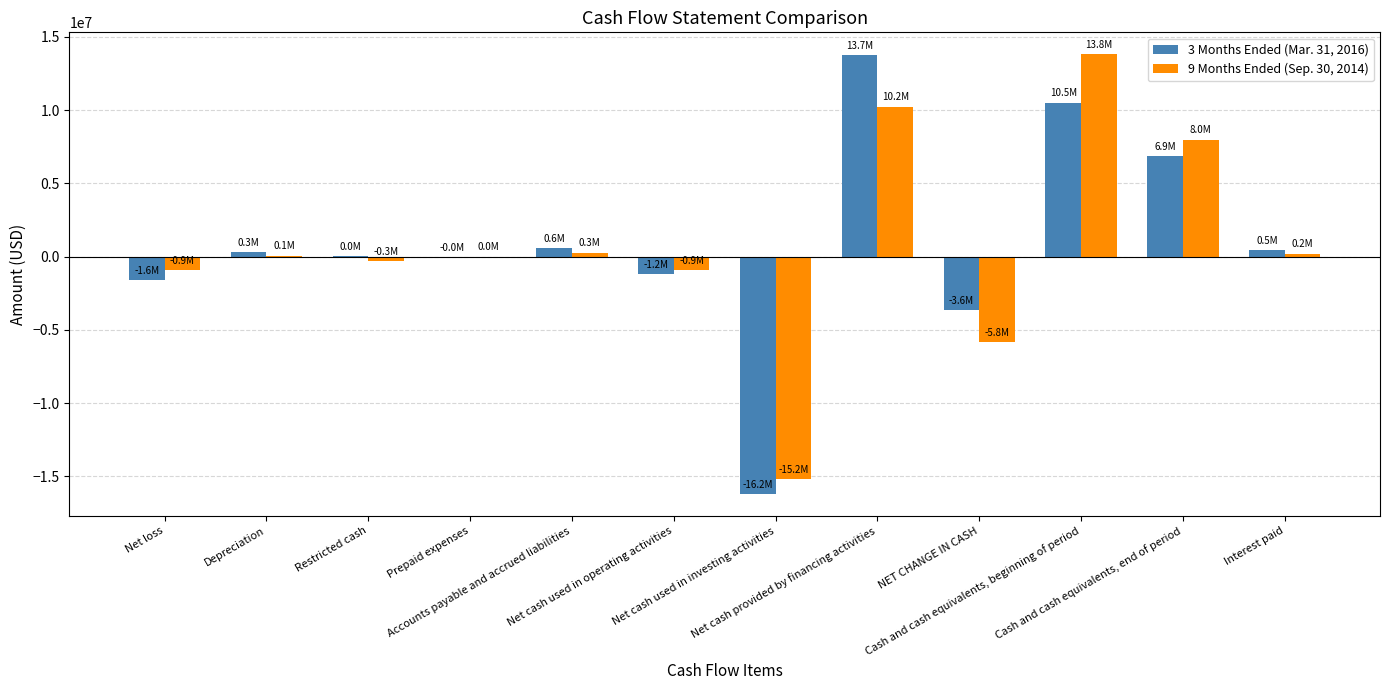

Are the bars horizontal?

No